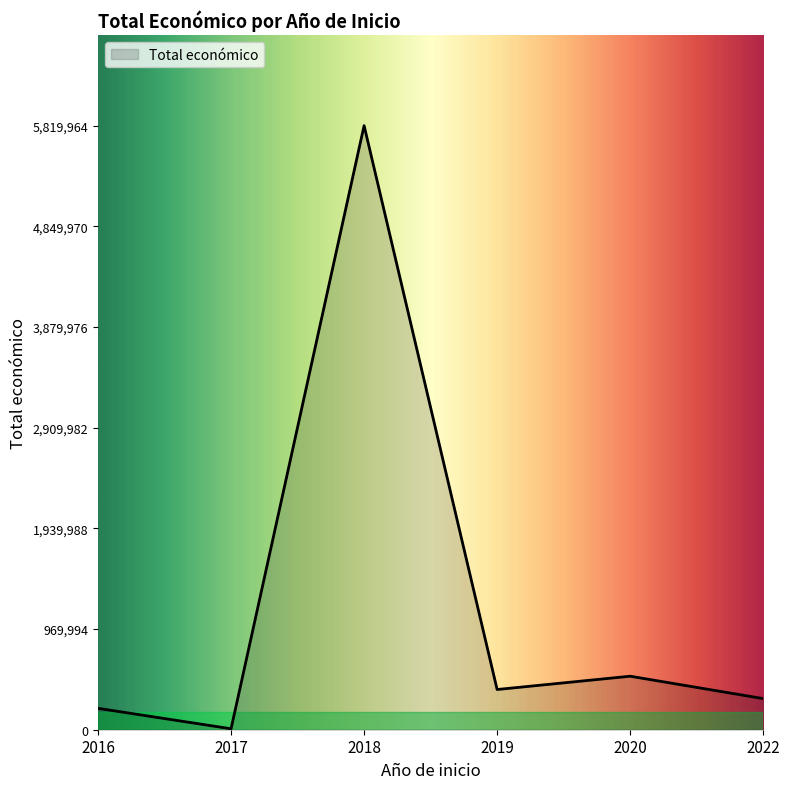

How many lines are shown in the chart?

1